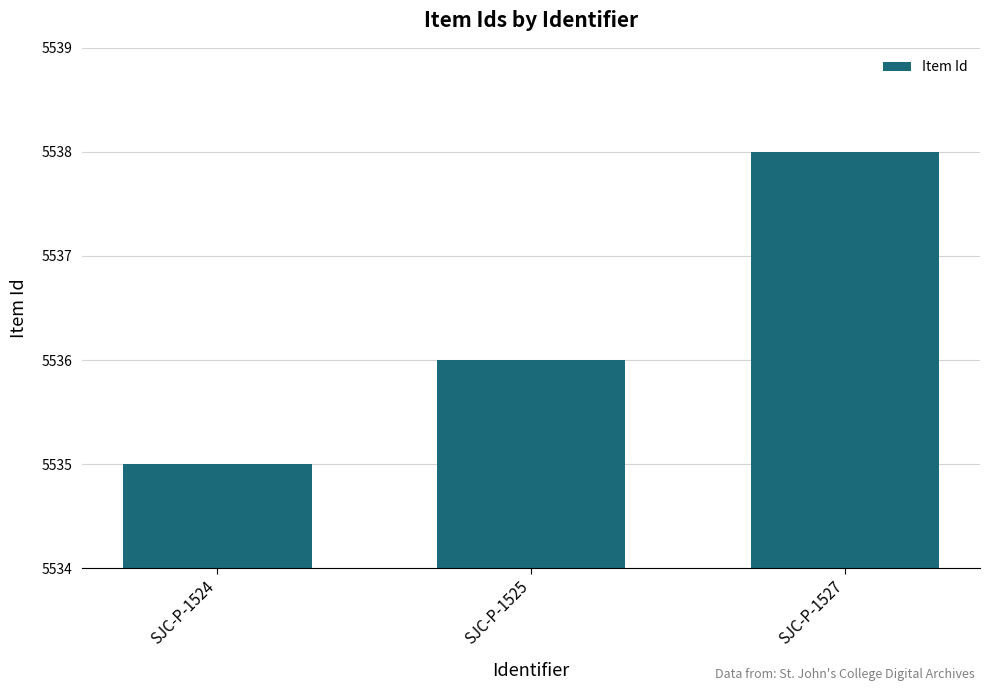

How many values are below 5536?

1